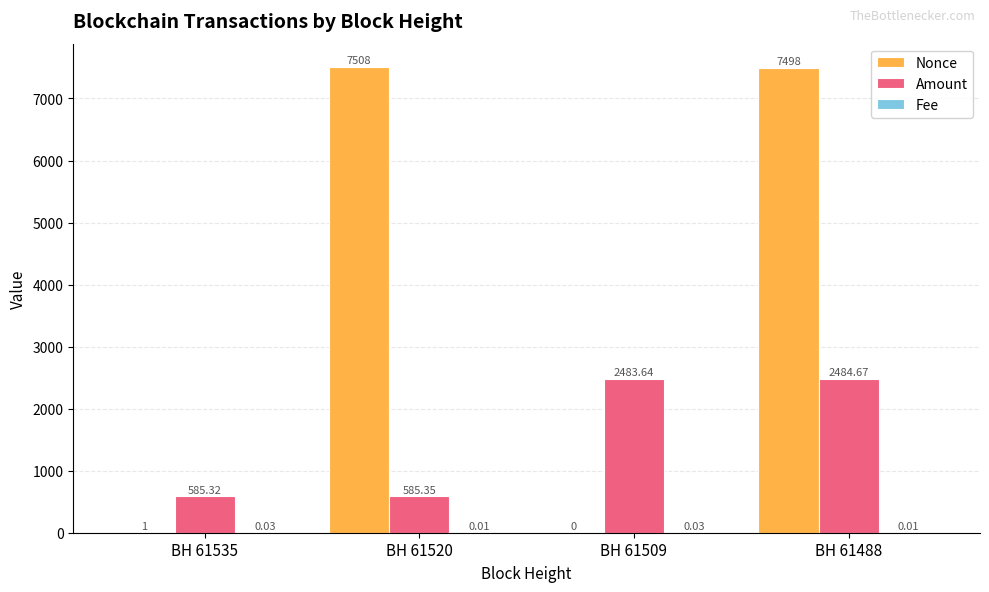

What is the sum of the Amount values at BH 61520 and BH 61535?

1170.7